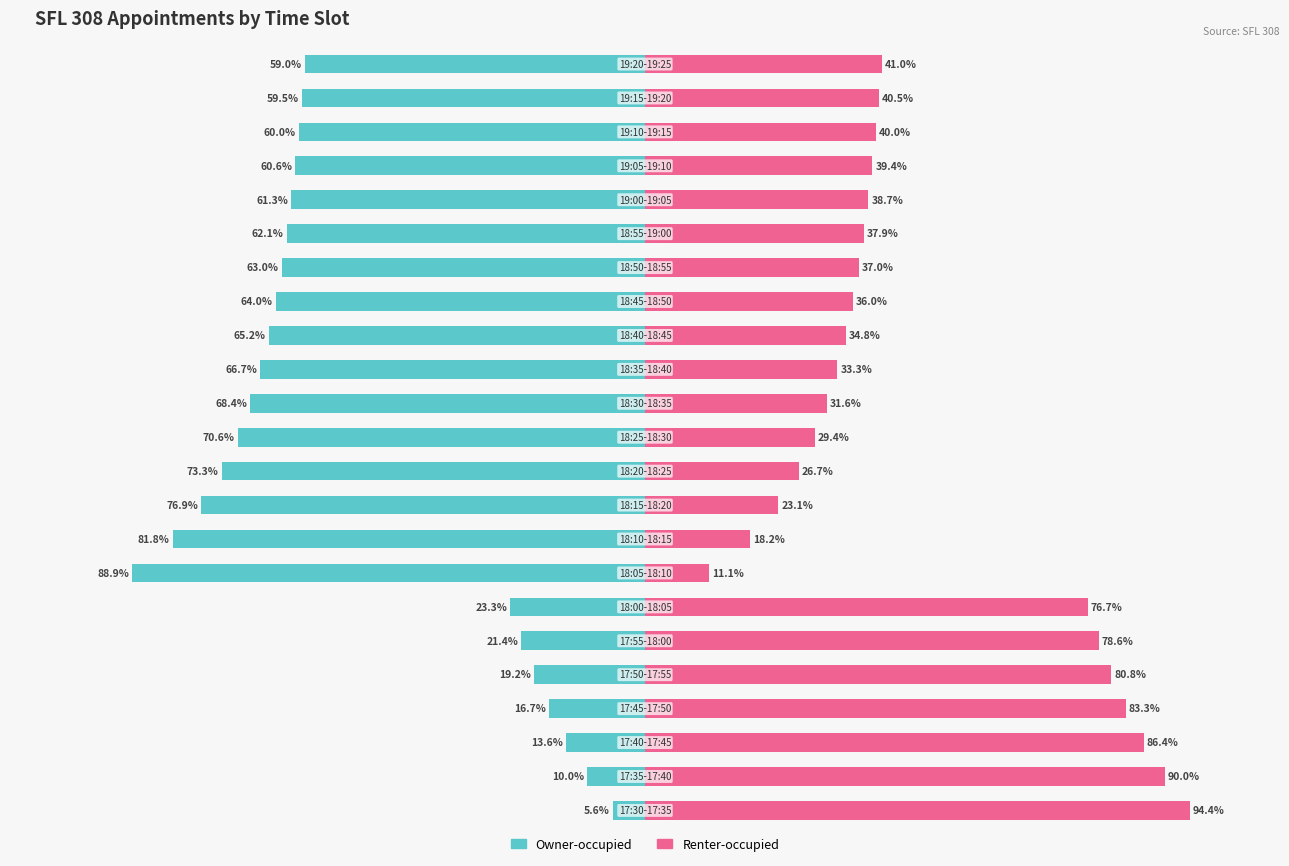

What is the value of the Renter-occupied bar at the 15th from the left?

34.8